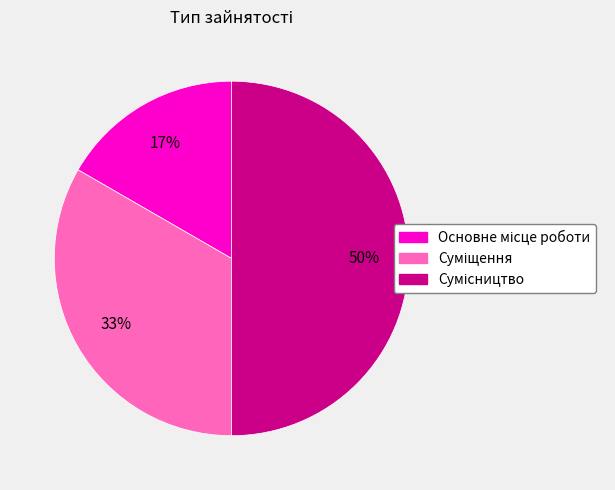

To the nearest percent, what is the average slice percentage?

33%